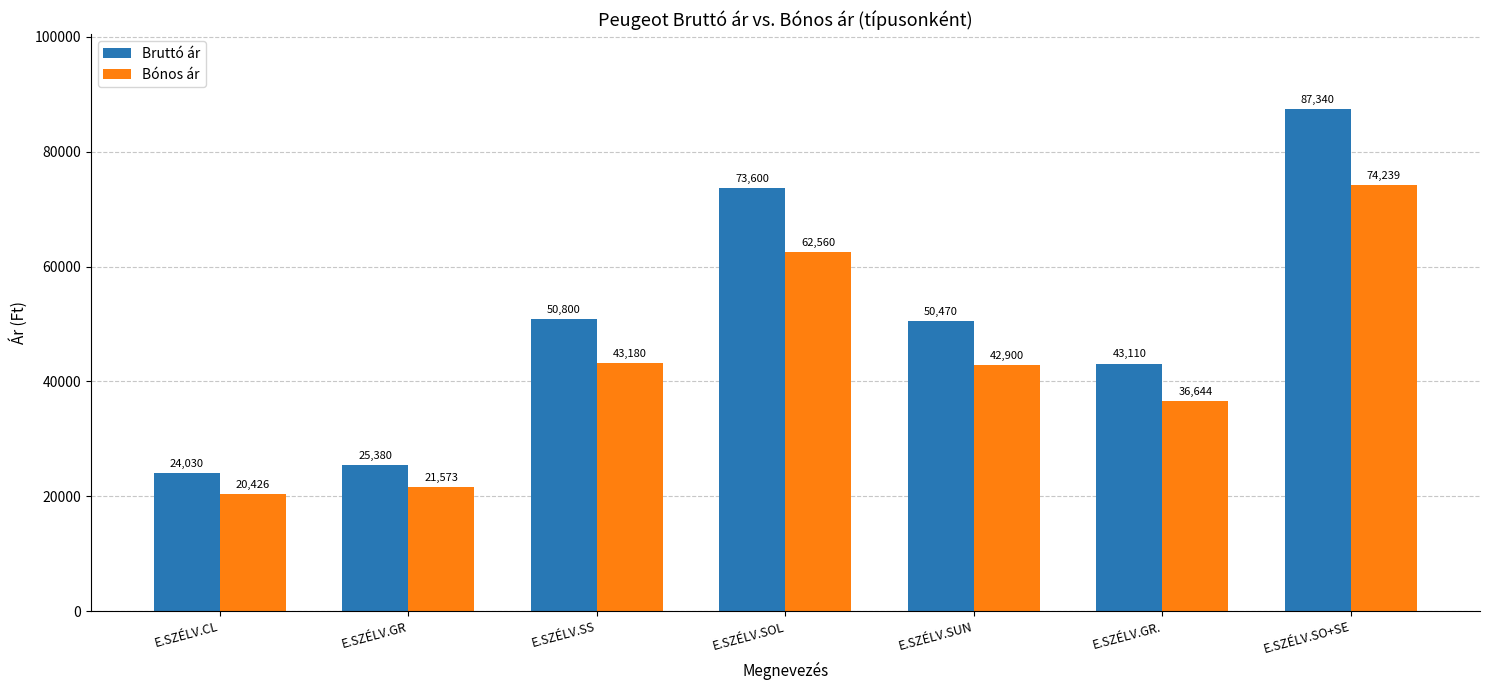

At E.SZÉLV.GR, list the series in order from largest to smallest.

Bruttó ár, Bónos ár